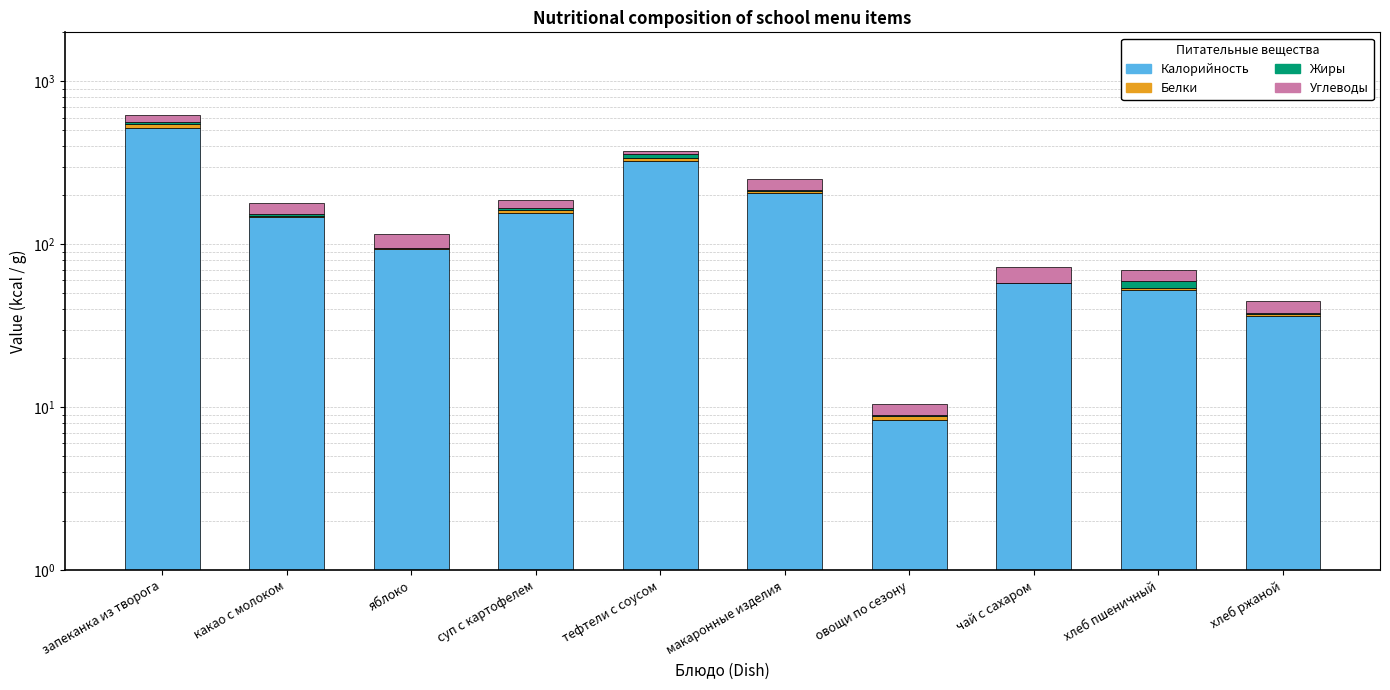

Reading left to right, list all the values displayed in this chart.

Калорийность: запеканка из творога=516.9	какао с молоком=146.4	яблоко=94.0	суп с картофелем=155.7	тефтели с соусом=324.4	макаронные изделия=206.9	овощи по сезону=8.4	чай с сахаром=57.6	хлеб пшеничный=52.4	хлеб ржаной=36.2
Белки: запеканка из творога=28.2	какао с молоком=3.8	яблоко=0.8	суп с картофелем=6.0	тефтели с соусом=15.7	макаронные изделия=5.3	овощи по сезону=0.5	чай с сахаром=0.1	хлеб пшеничный=1.5	хлеб ржаной=1.3
Жиры: запеканка из творога=20.6	какао с молоком=3.8	яблоко=0.8	суп с картофелем=5.5	тефтели с соусом=19.8	макаронные изделия=4.4	овощи по сезону=0.1	чай с сахаром=0.0	хлеб пшеничный=5.4	хлеб ржаной=0.2
Углеводы: запеканка из творога=54.4	какао с молоком=25.1	яблоко=19.6	суп с картофелем=20.1	тефтели с соусом=16.5	макаронные изделия=35.6	овощи по сезону=1.5	чай с сахаром=15.0	хлеб пшеничный=10.0	хлеб ржаной=6.8